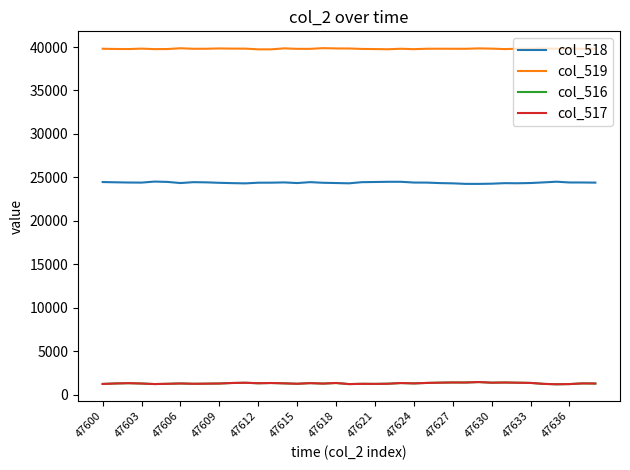

What are all the series names shown in the legend?

col_518, col_519, col_516, col_517